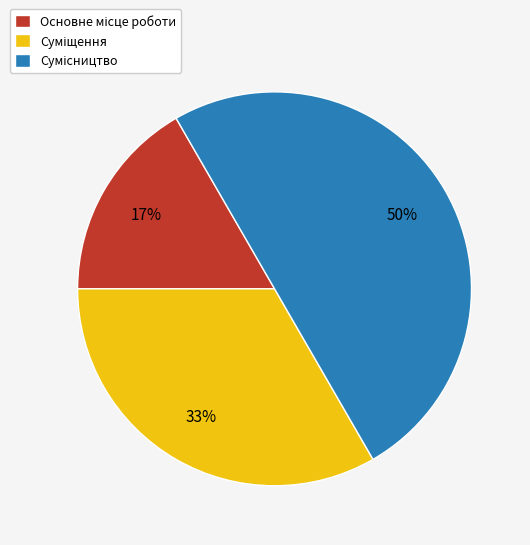

How many slices are in this pie chart?

3